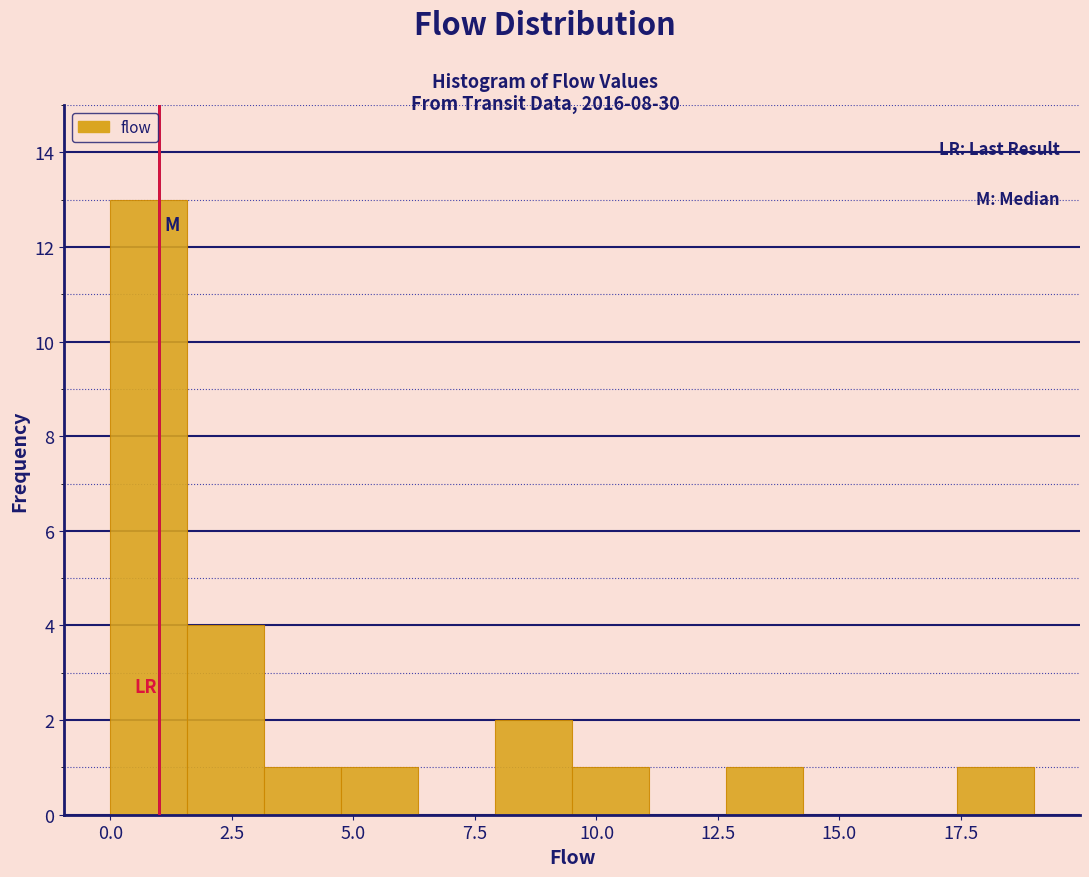

Read against the x-axis, roughly where is the centre of the tallest bar?

1.0